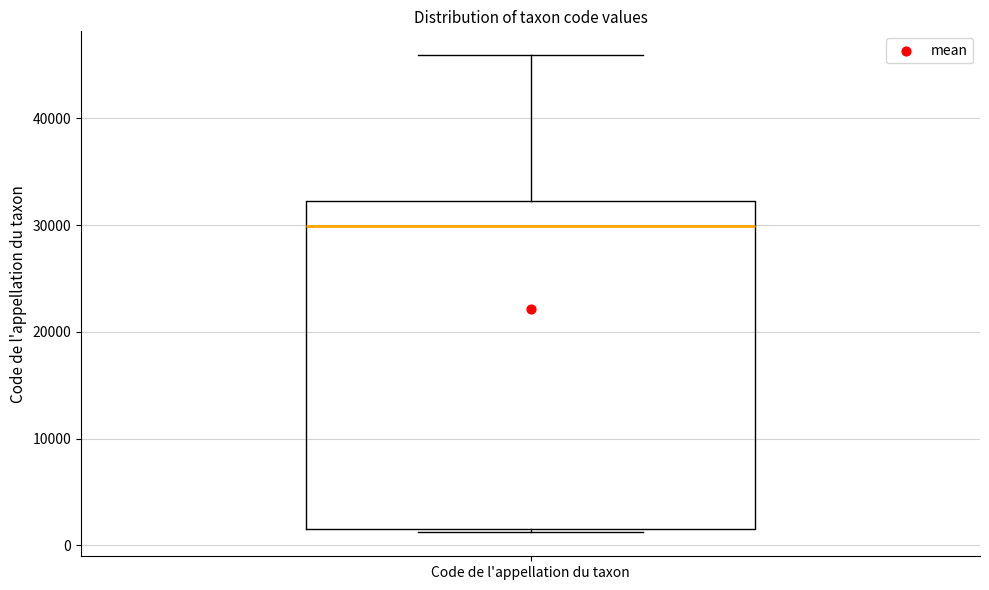

Transcribe this box plot: give where the median line is, the range the box spans, and where the two whiskers end, as read against the y-axis. The values are not printed on the chart, so give them approximately, as read against the axis.

median 30000, box 2000 to 32000, whiskers 1000 to 46000